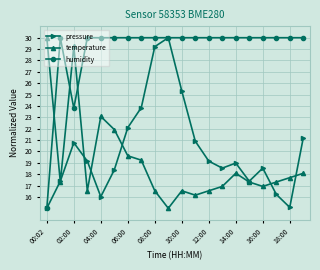

In humidity, how many points are lower than both neighbors (excluding endpoints)?

1